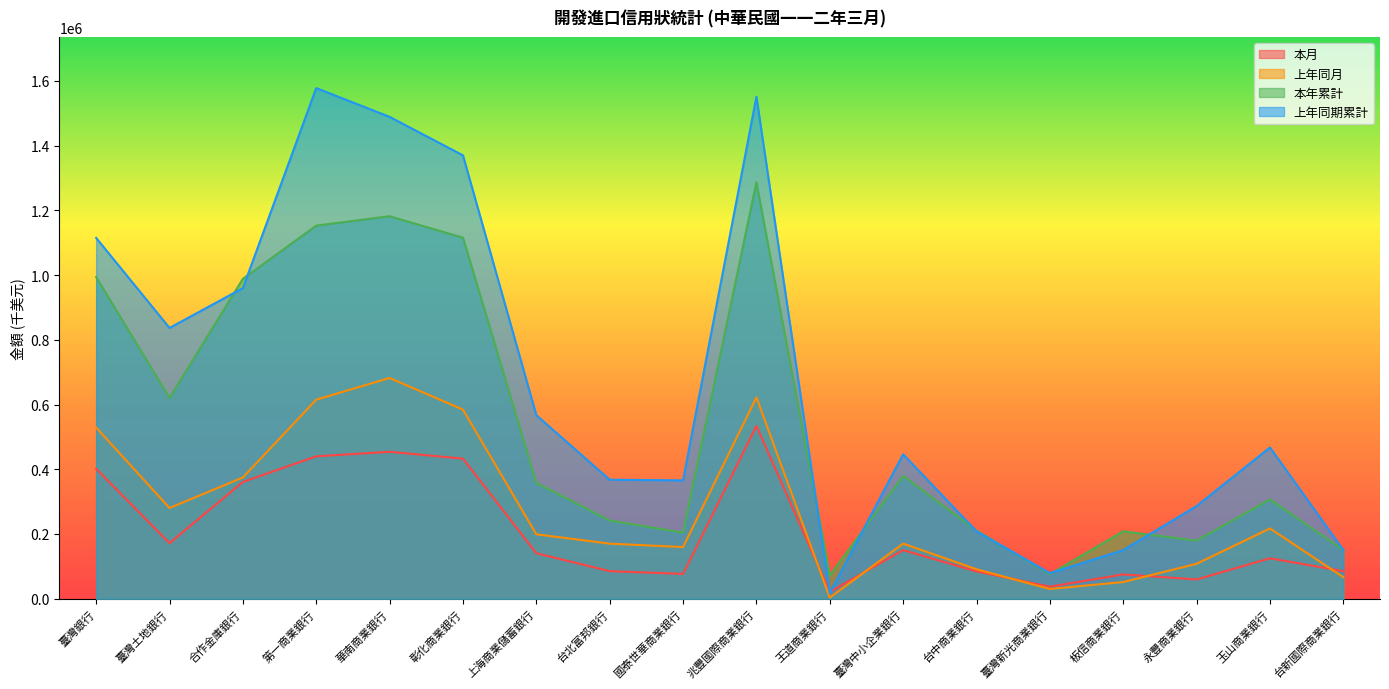

At 合作金庫銀行, list the series in order from largest to smallest.

本年累計, 上年同期累計, 上年同月, 本月